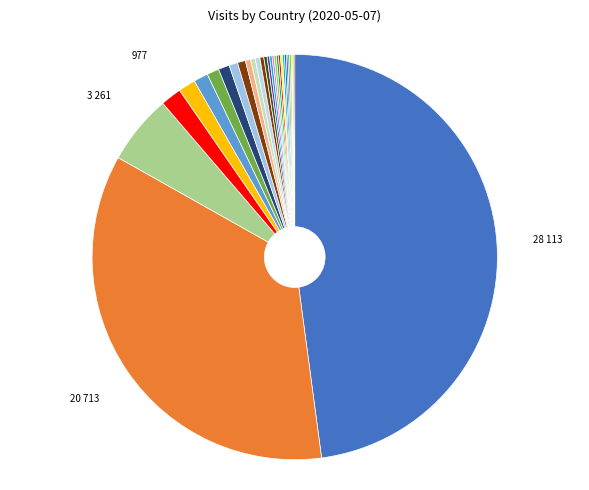

How many segments does this pie chart have?

30